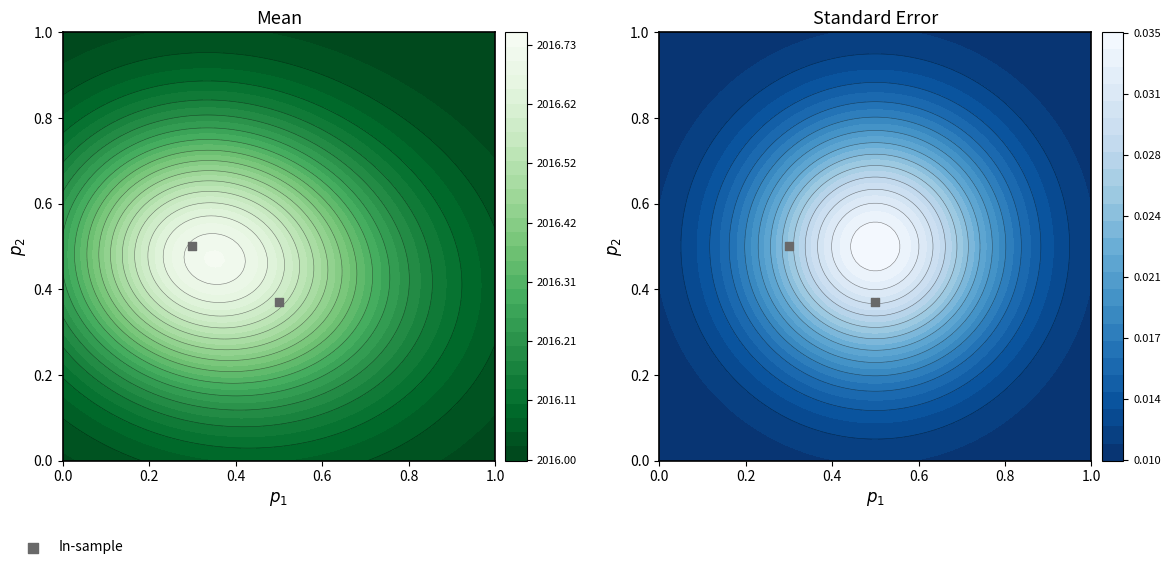

What is the difference between the maximum and minimum values?

0.1